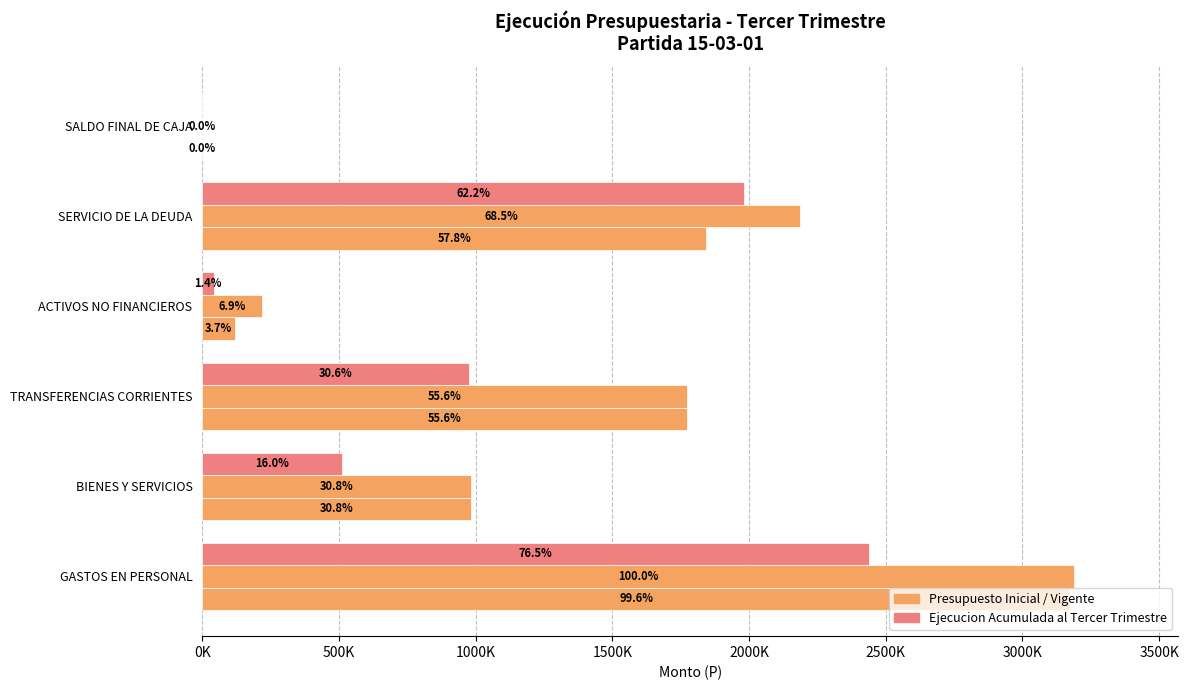

How many bars are there in total?

18